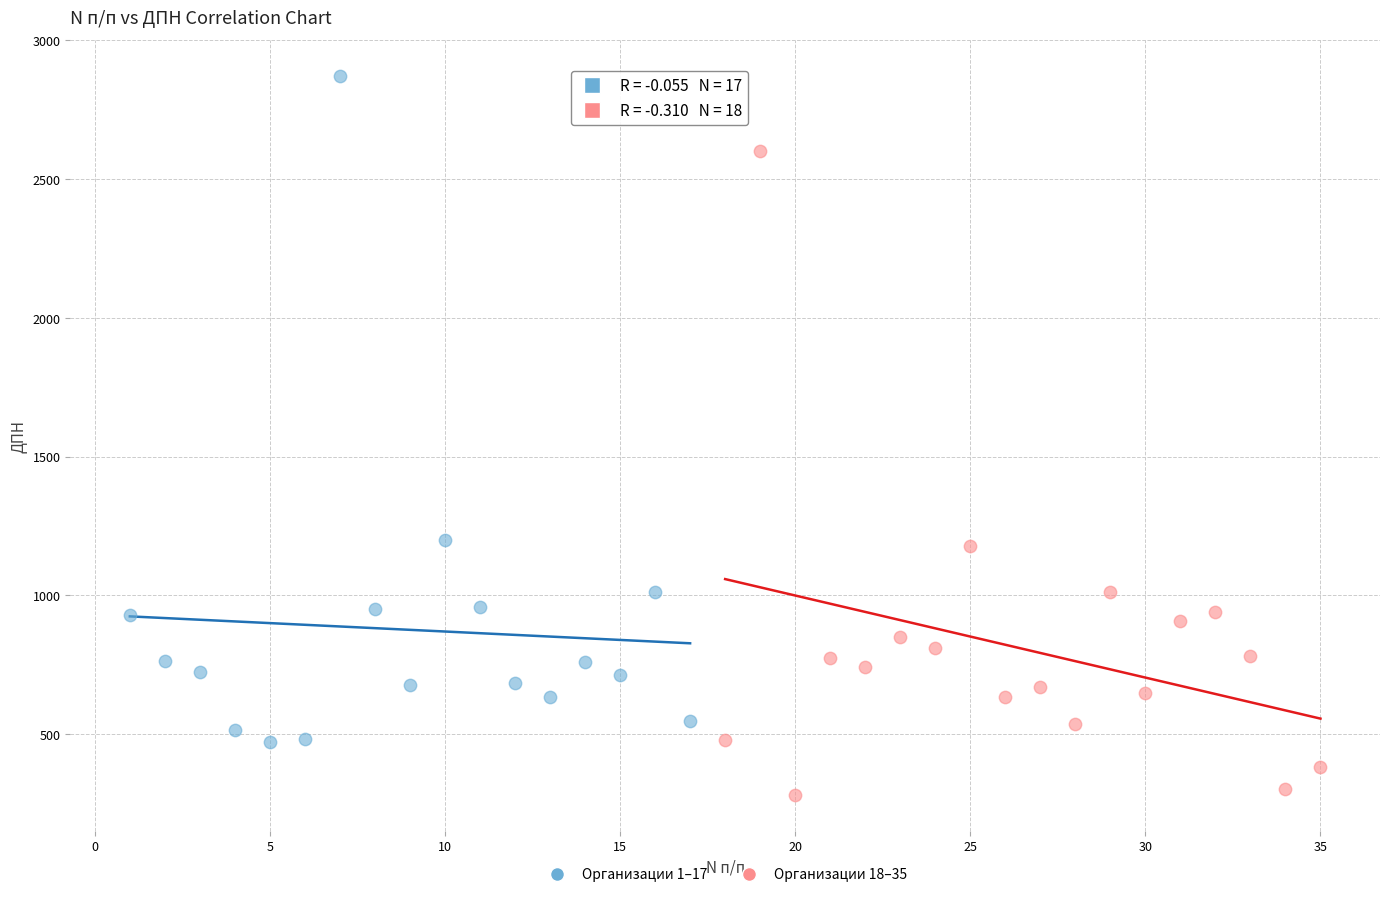

What are all the series names shown in the legend?

Организации 1–17, Организации 18–35